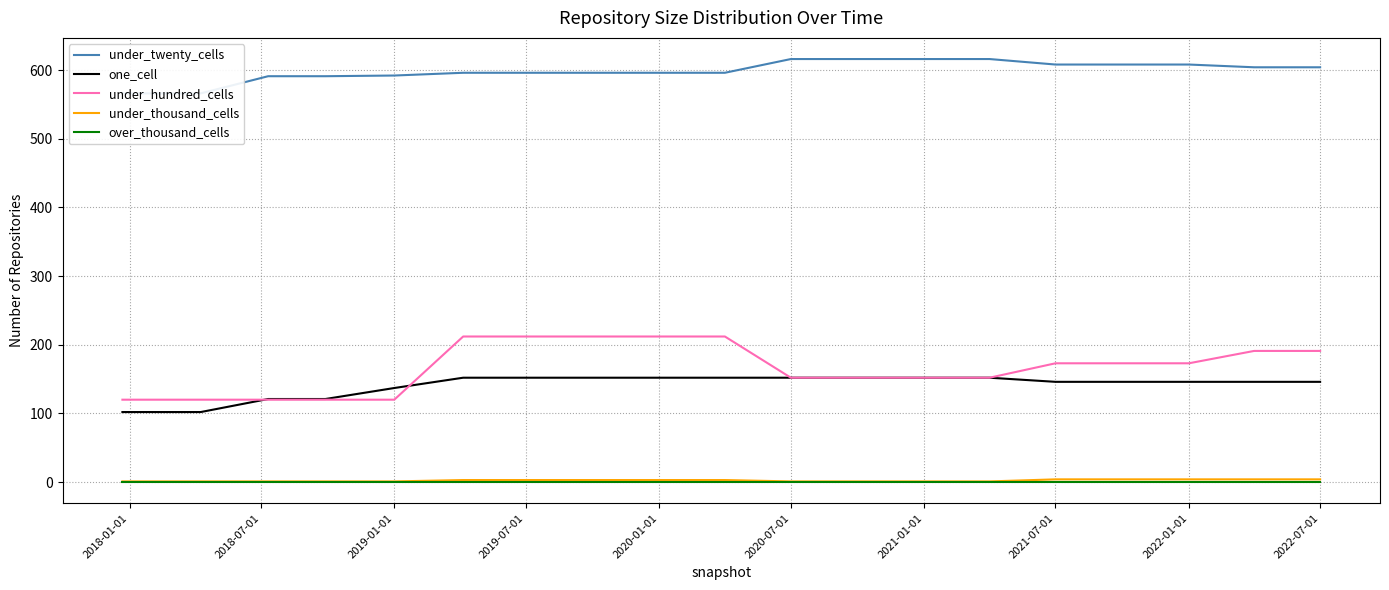

True or false: over_thousand_cells and under_hundred_cells cross at least once.

False